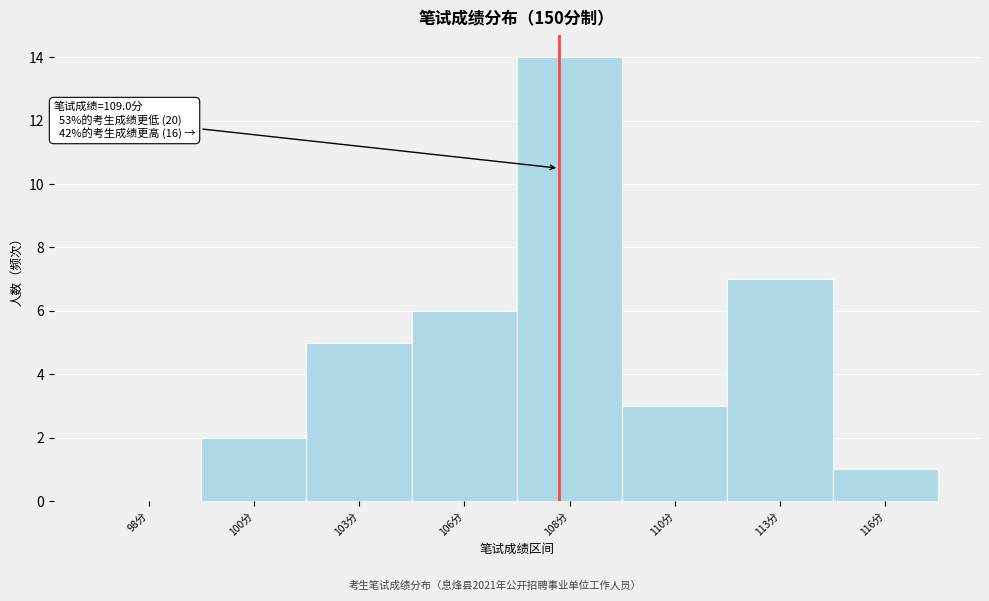

Reading left to right, transcribe all the data shown in this chart.

98分=0	100分=2	103分=5	106分=6	108分=14	110分=3	113分=7	116分=1